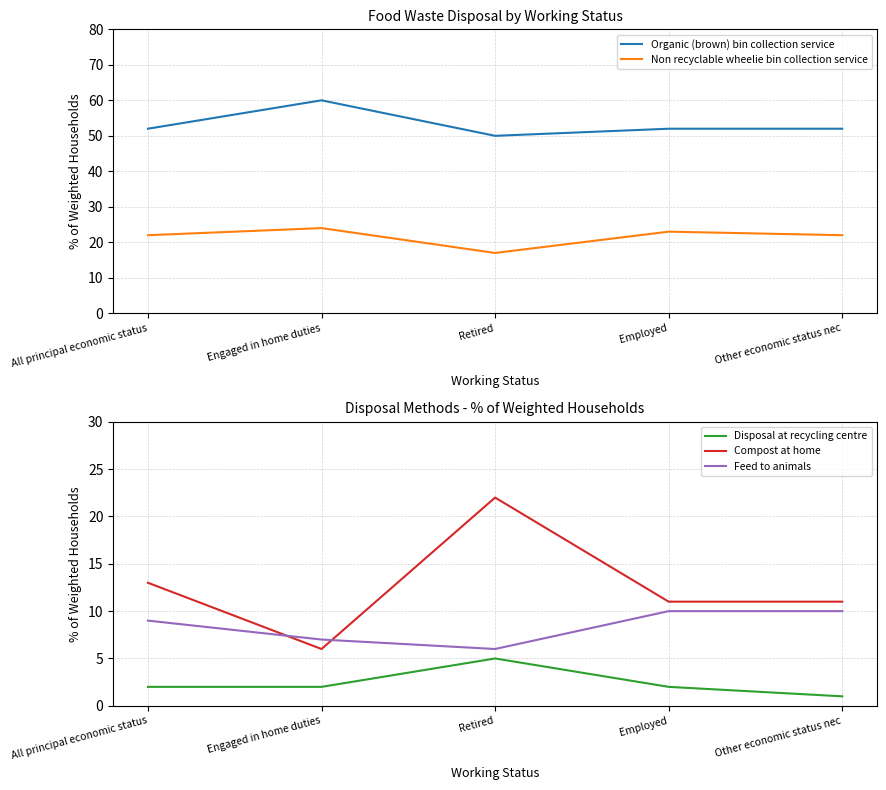

What is the spread (max minus min) of values at Engaged in home duties?

58